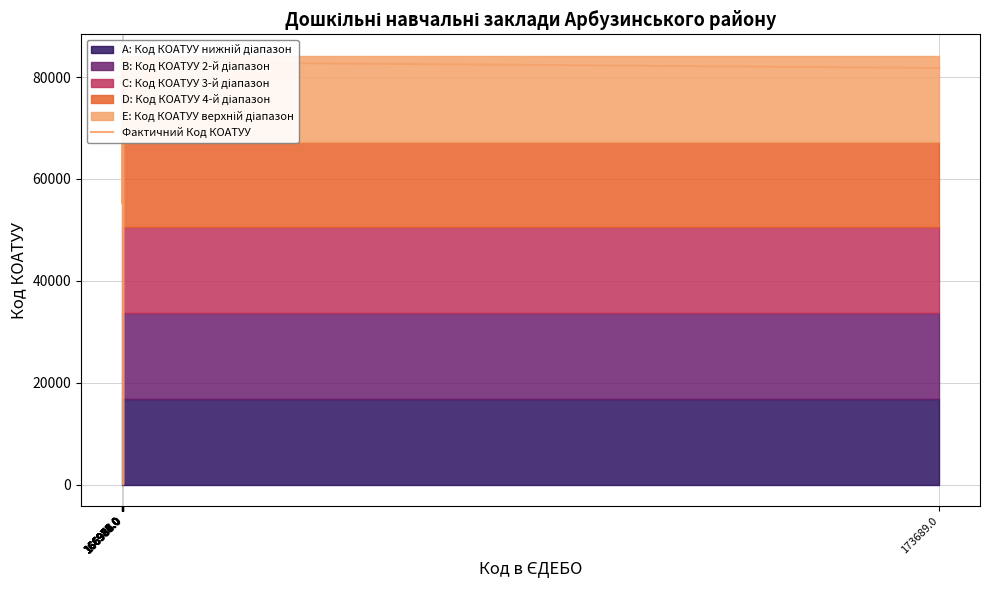

What is the average value?

72294